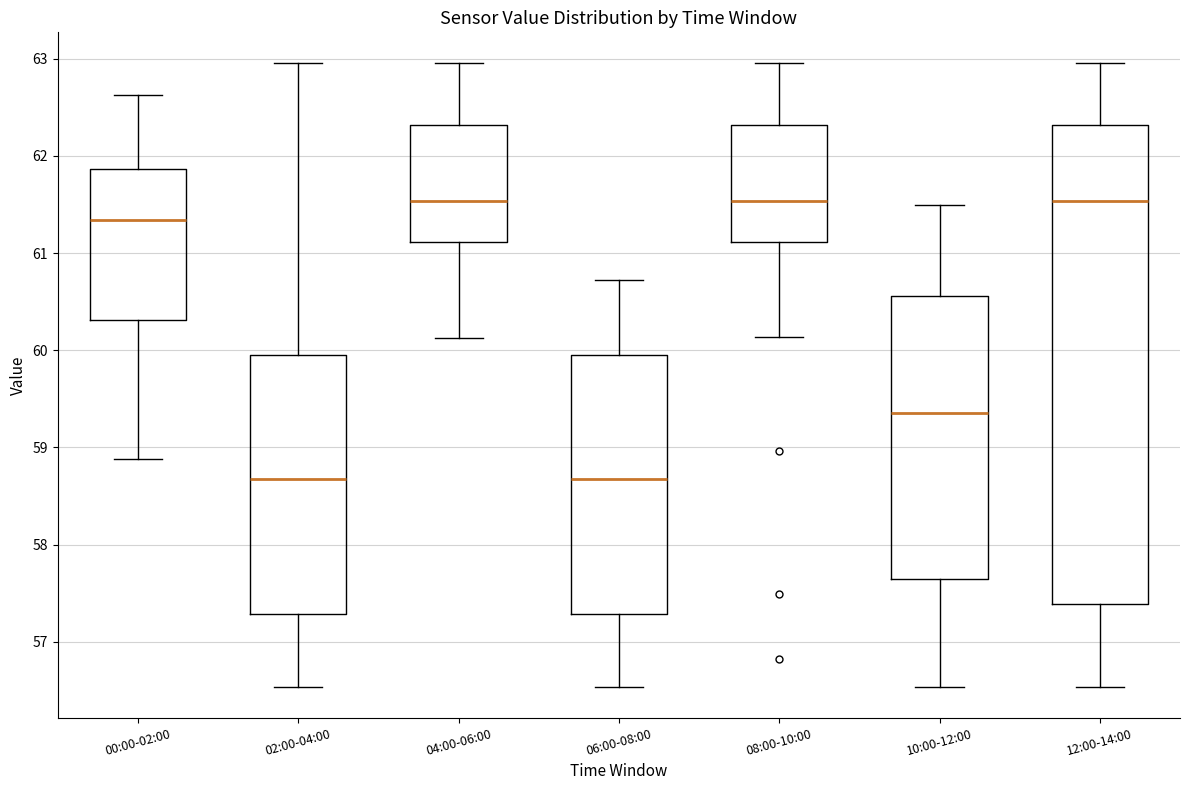

Where does the lower whisker of the box for 10:00-12:00 end on the y-axis? The values are not printed on the chart, so give them approximately, as read against the axis.

56.5